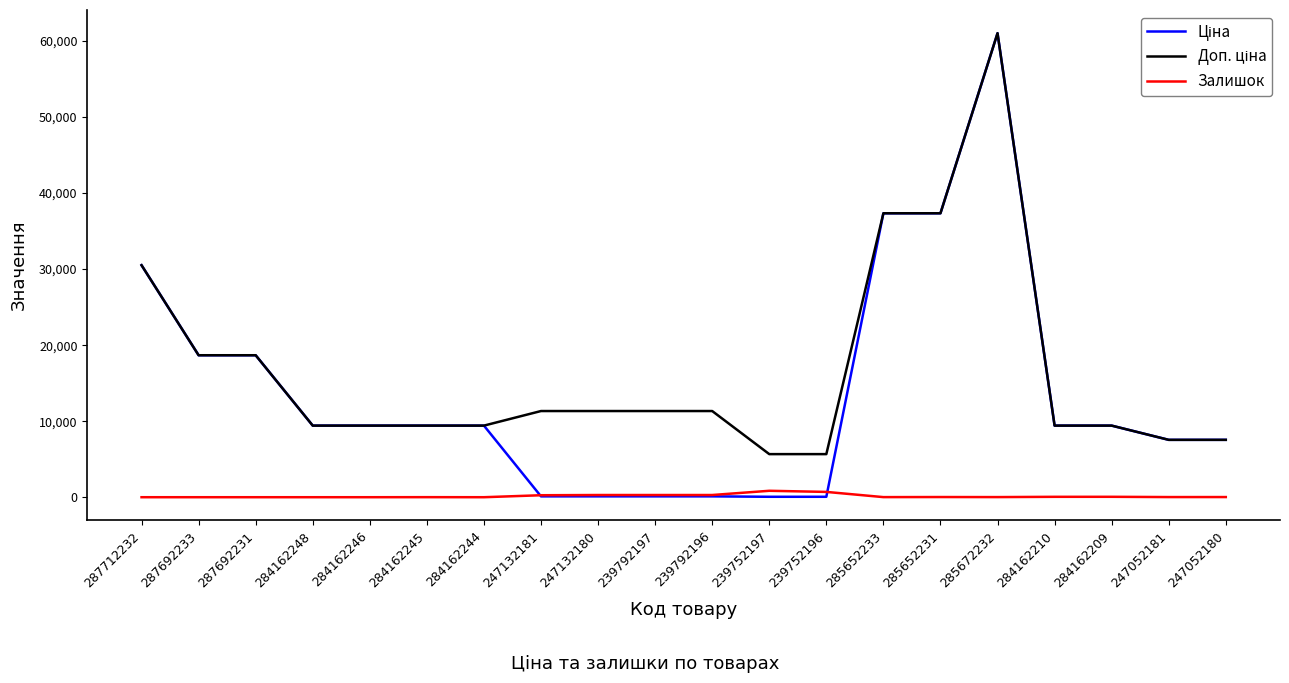

What is the maximum value shown in the chart?

61024.7